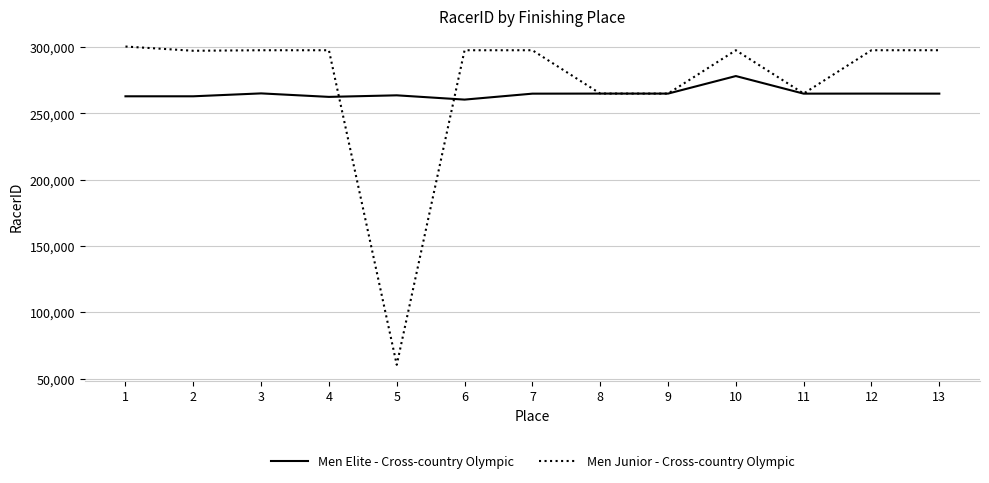

True or false: Men Elite - Cross-country Olympic and Men Junior - Cross-country Olympic cross at least once.

True